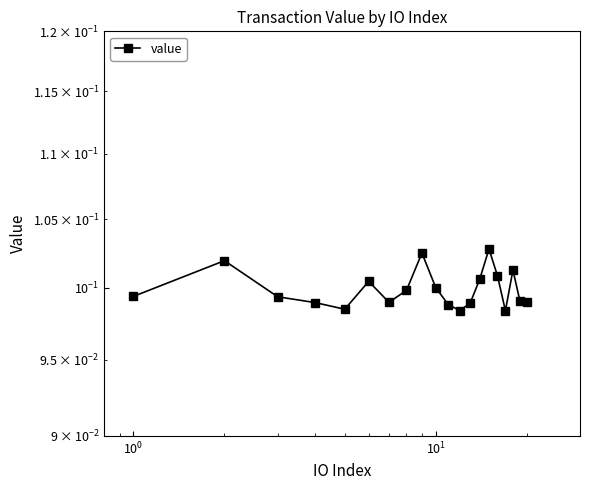

What is the value of the 17th point from the left?

0.1